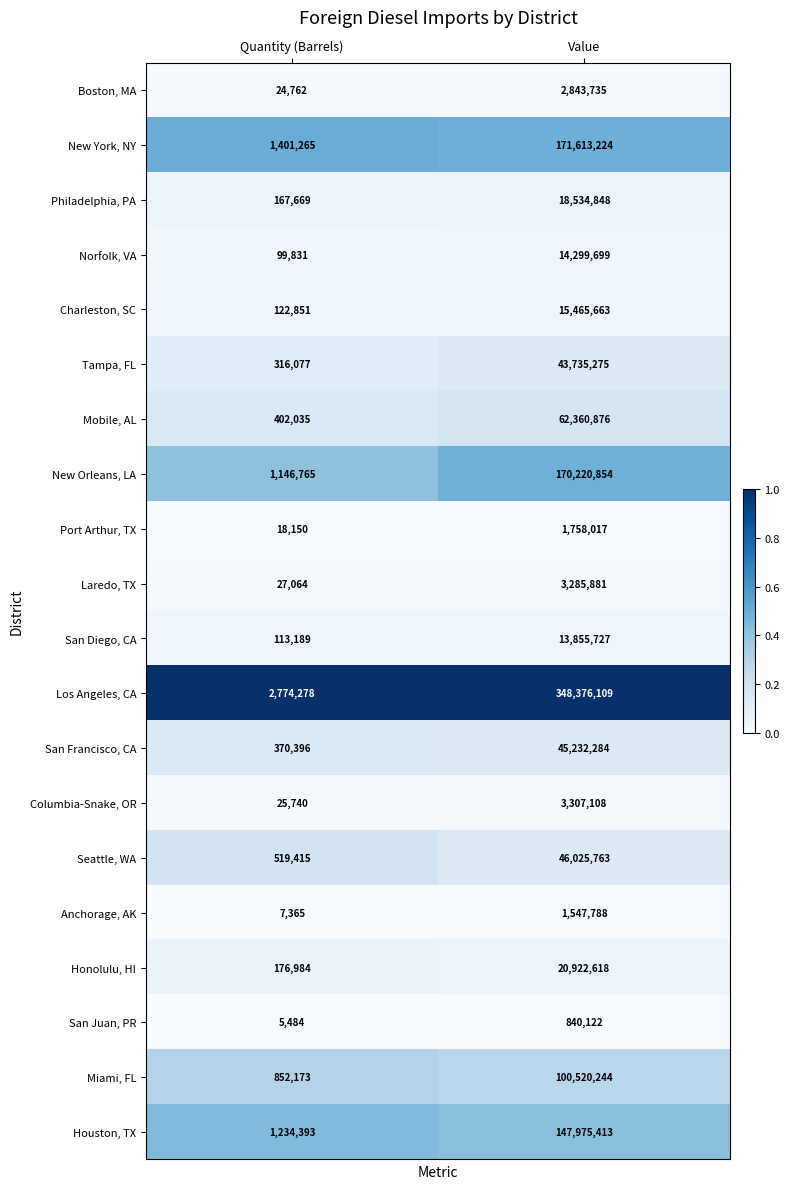

How many series are shown in this chart?

20